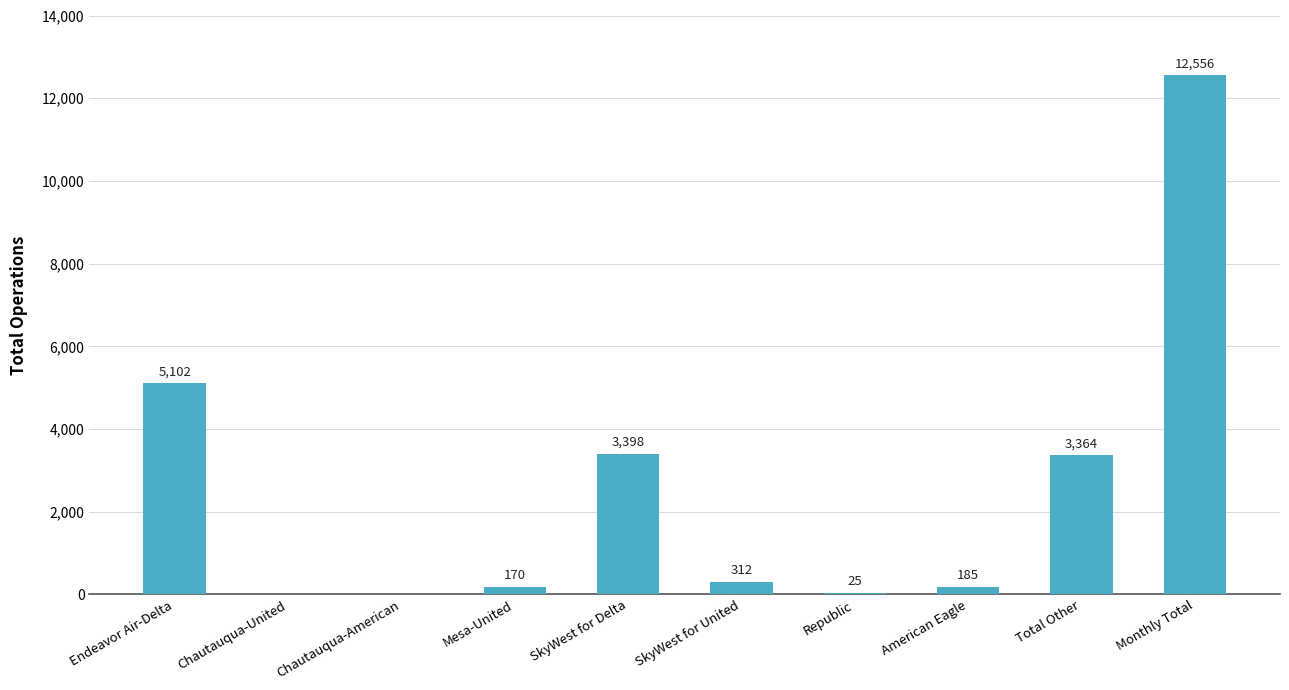

Are the bars horizontal?

No